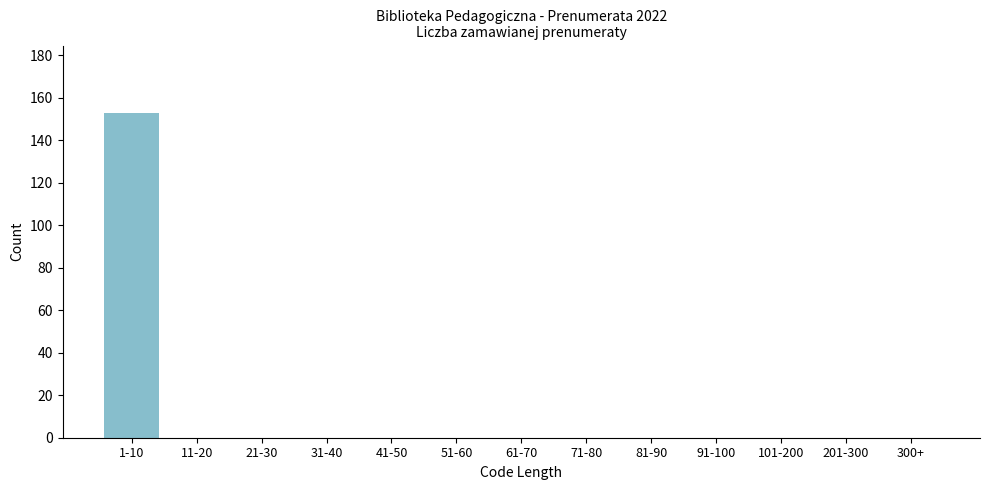

Reading left to right, extract all data points from this chart.

1-10=153	11-20=0	21-30=0	31-40=0	41-50=0	51-60=0	61-70=0	71-80=0	81-90=0	91-100=0	101-200=0	201-300=0	300+=0